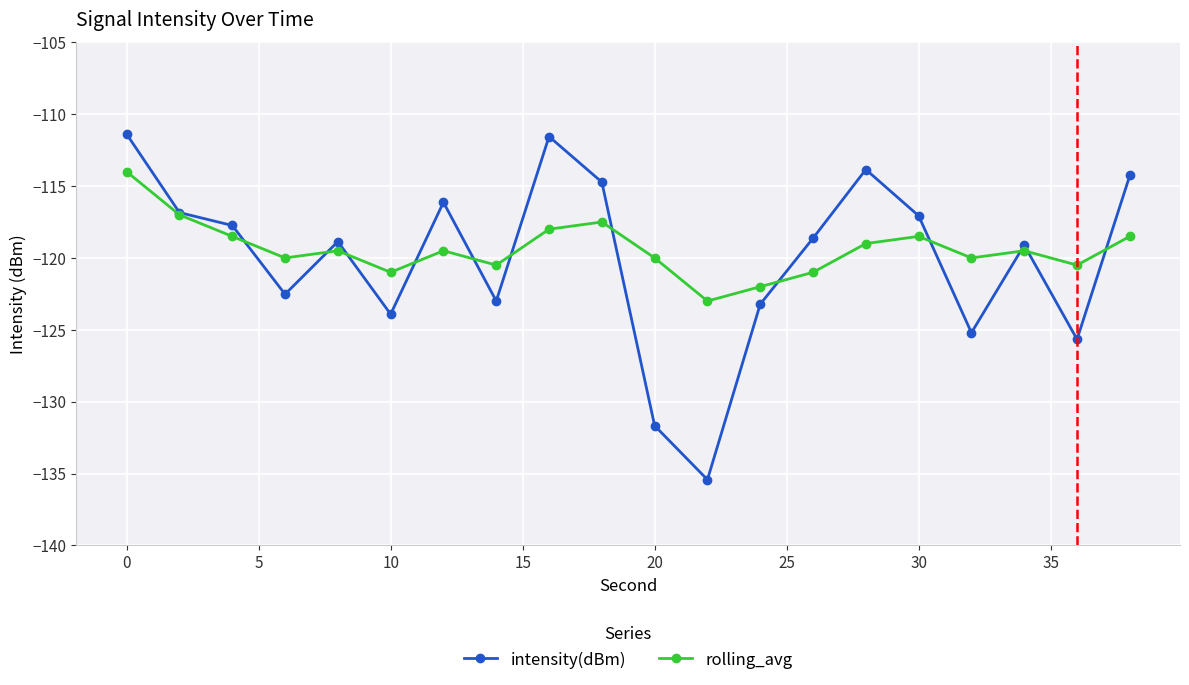

Which series has the largest range (max minus min)?

intensity(dBm)